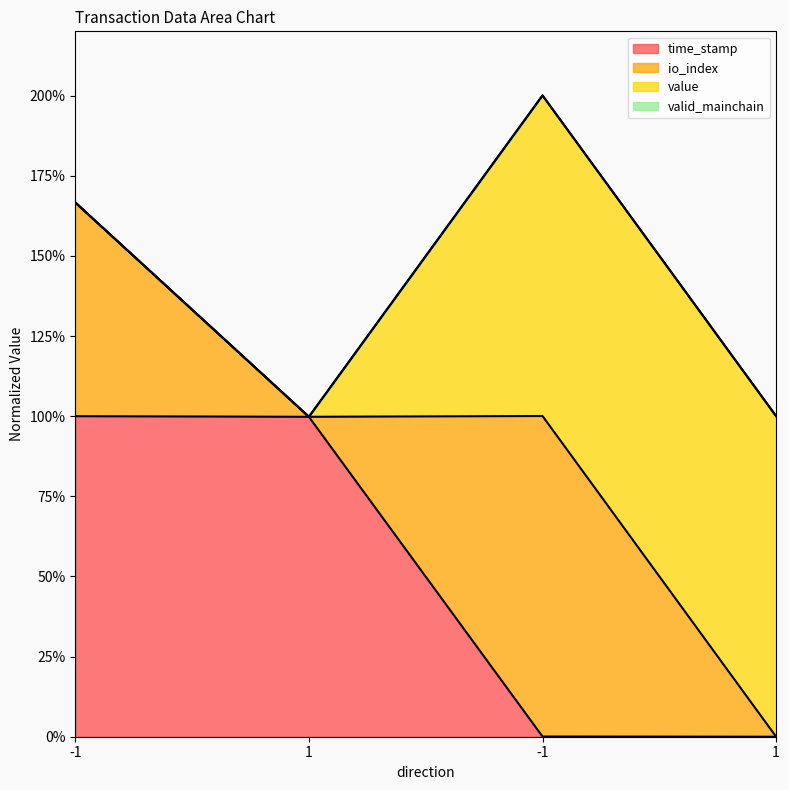

What is the difference between the time_stamp values at 1 and -1?

100.0